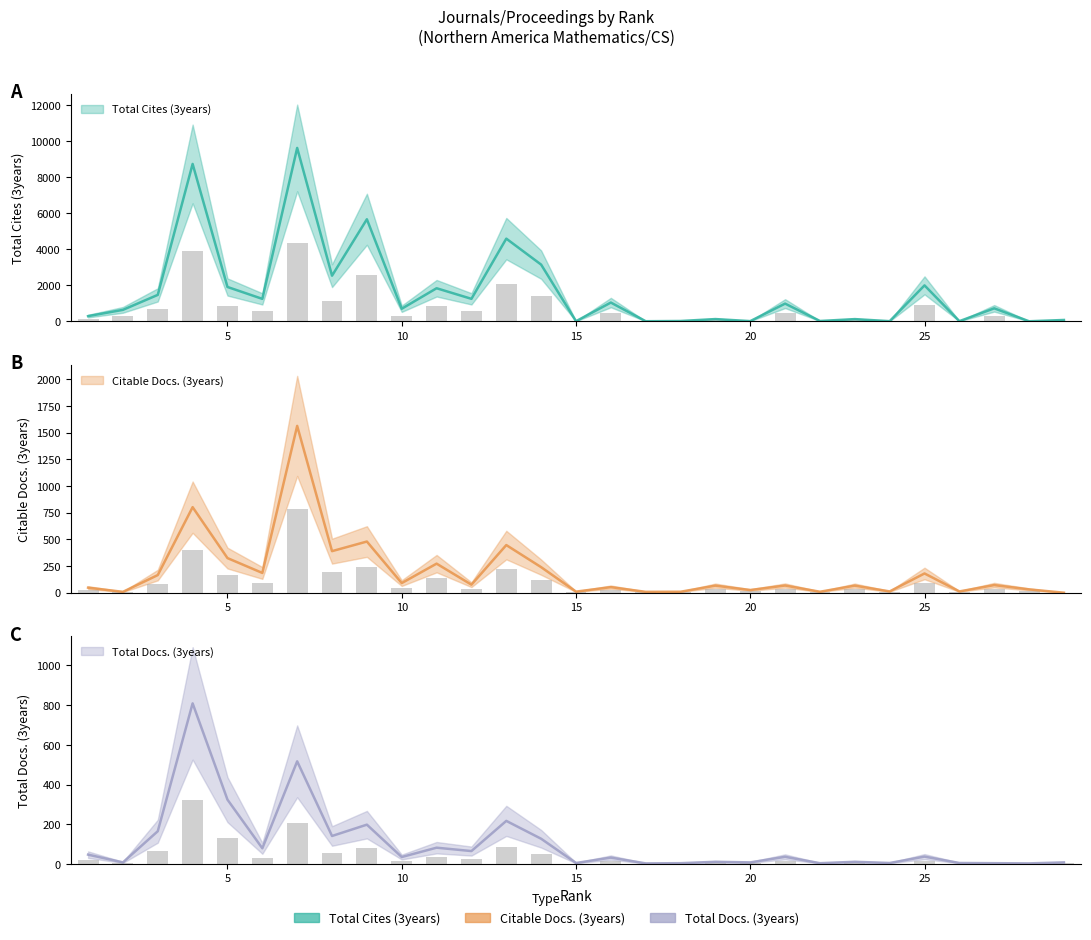

What is the total value across all series at 11?

2196